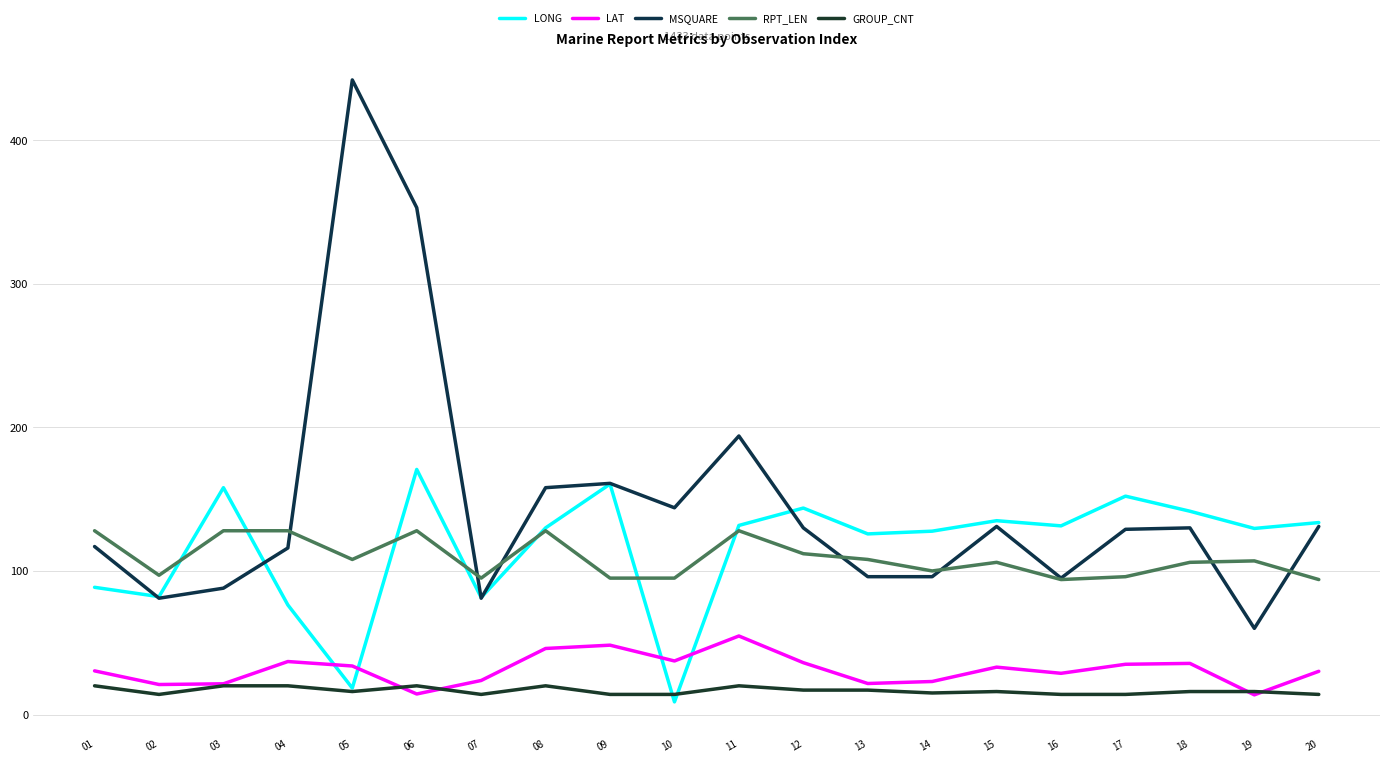

Where is LAT nearest to the value 34?

05